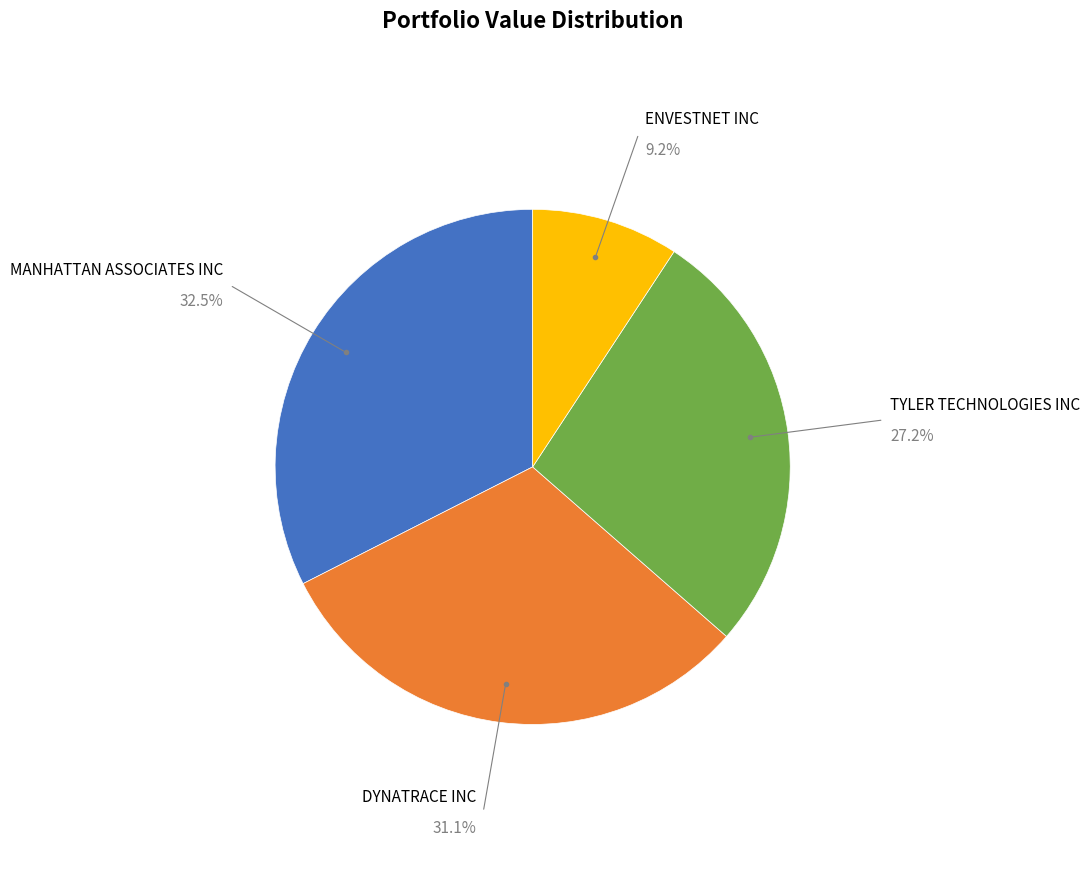

Is there any slice that represents more than half of the pie?

No